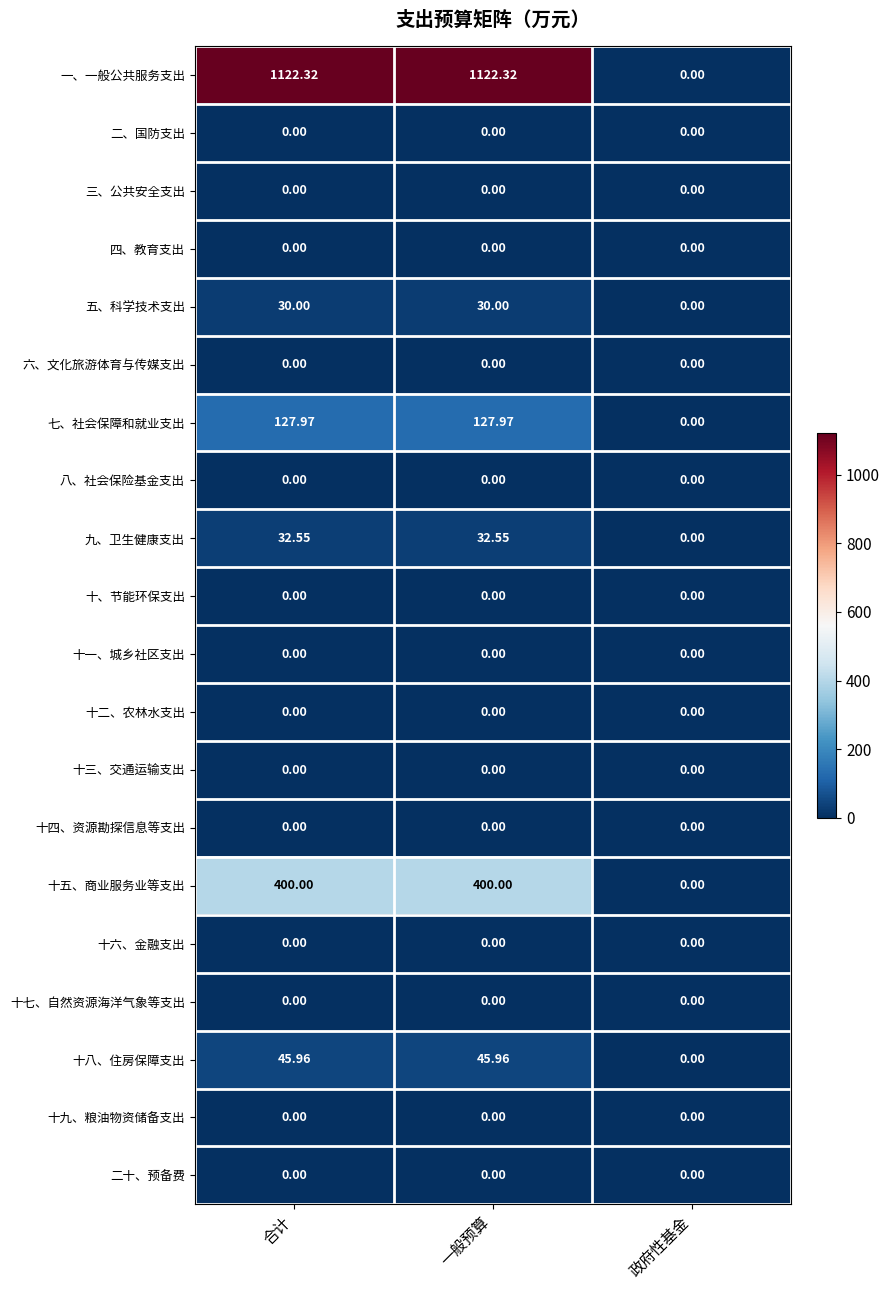

Which series has the largest total across all categories?

一、一般公共服务支出